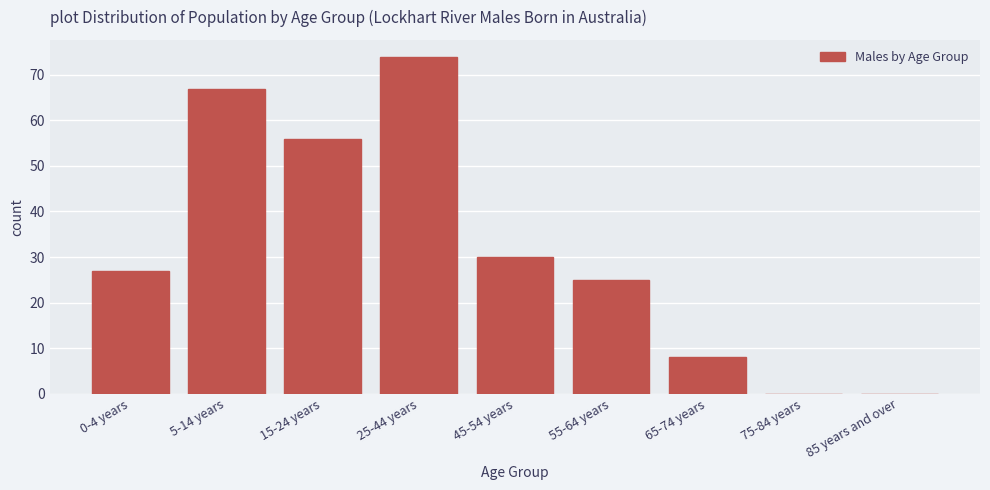

Reading left to right, what are all the values shown in this chart?

0-4 years=27	5-14 years=67	15-24 years=56	25-44 years=74	45-54 years=30	55-64 years=25	65-74 years=8	75-84 years=0	85 years and over=0